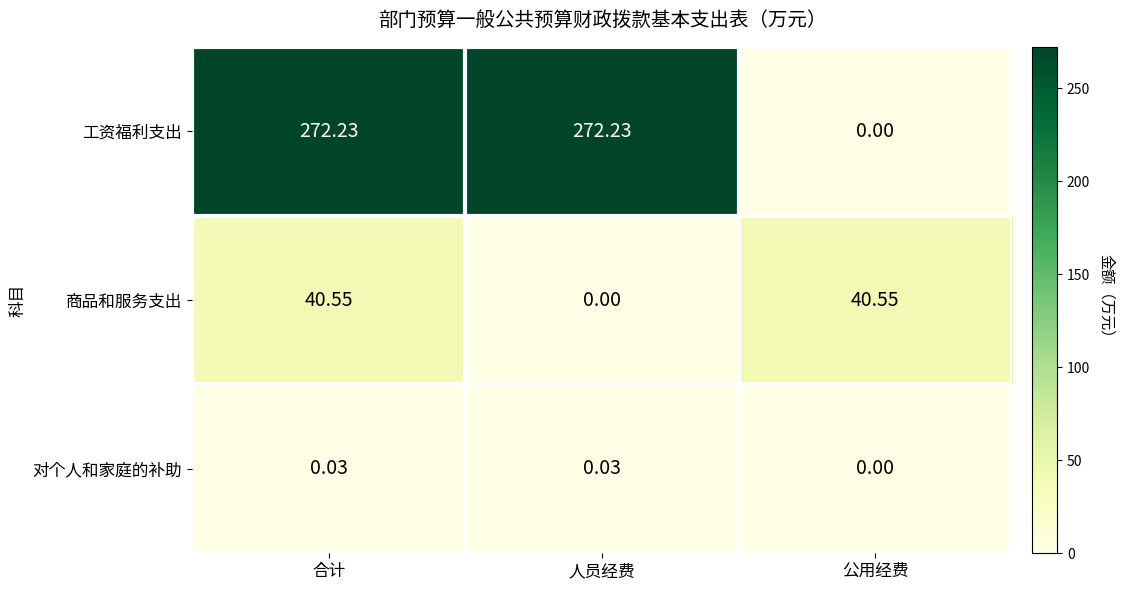

Which series changed the most between 人员经费 and 公用经费?

工资福利支出